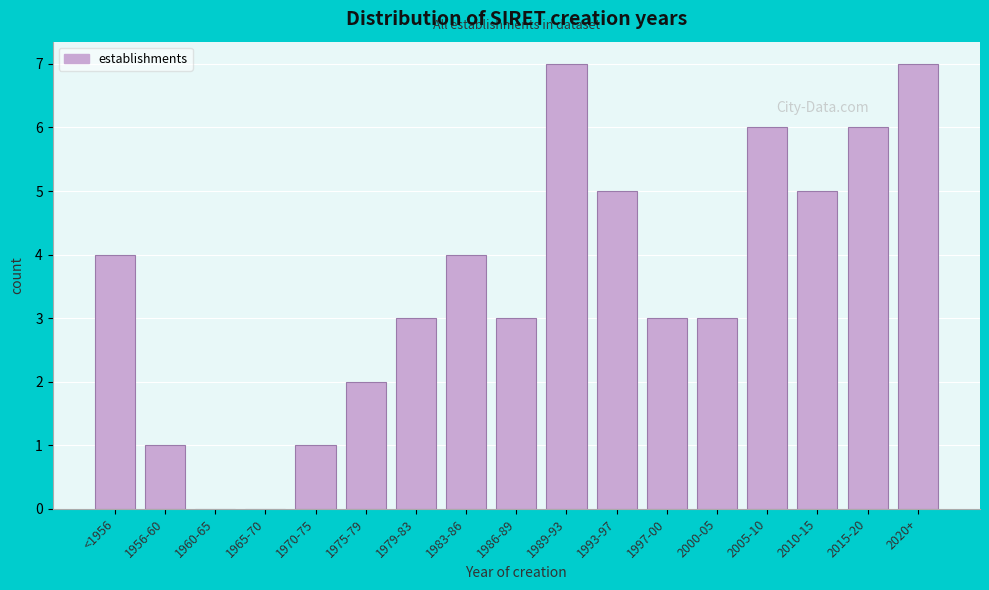

Reading left to right, list all the values displayed in this chart.

<1956=4	1956-60=1	1960-65=0	1965-70=0	1970-75=1	1975-79=2	1979-83=3	1983-86=4	1986-89=3	1989-93=7	1993-97=5	1997-00=3	2000-05=3	2005-10=6	2010-15=5	2015-20=6	2020+=7